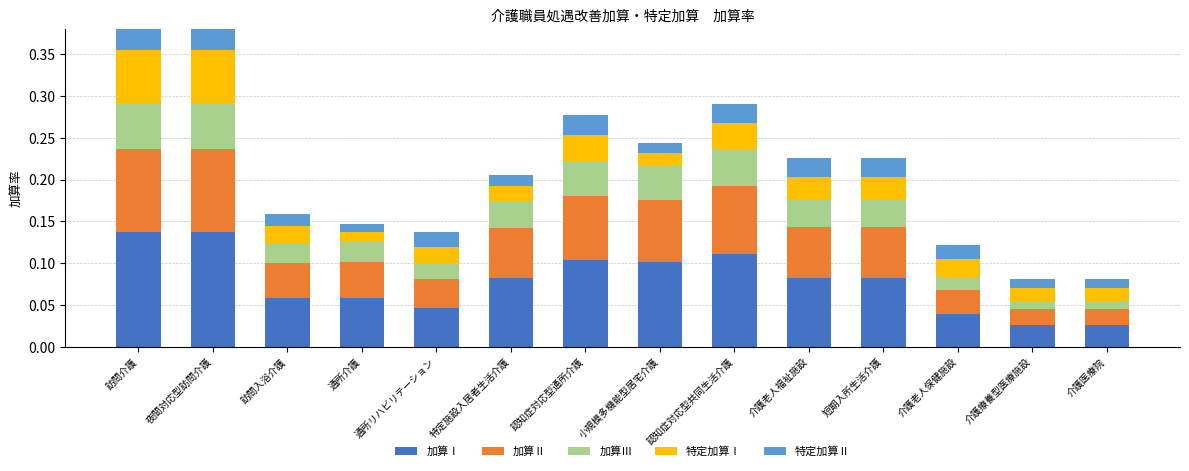

How many distinct data groups are displayed?

5